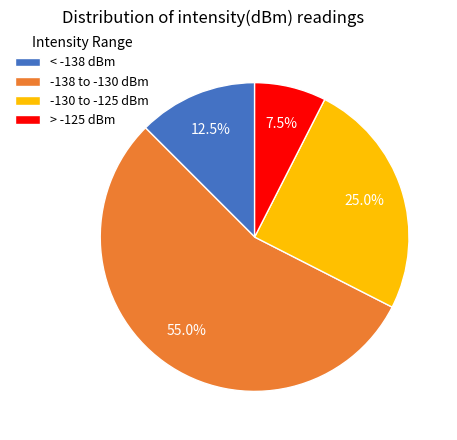

What percentage is NOT represented by < -138 dBm?

87.5%